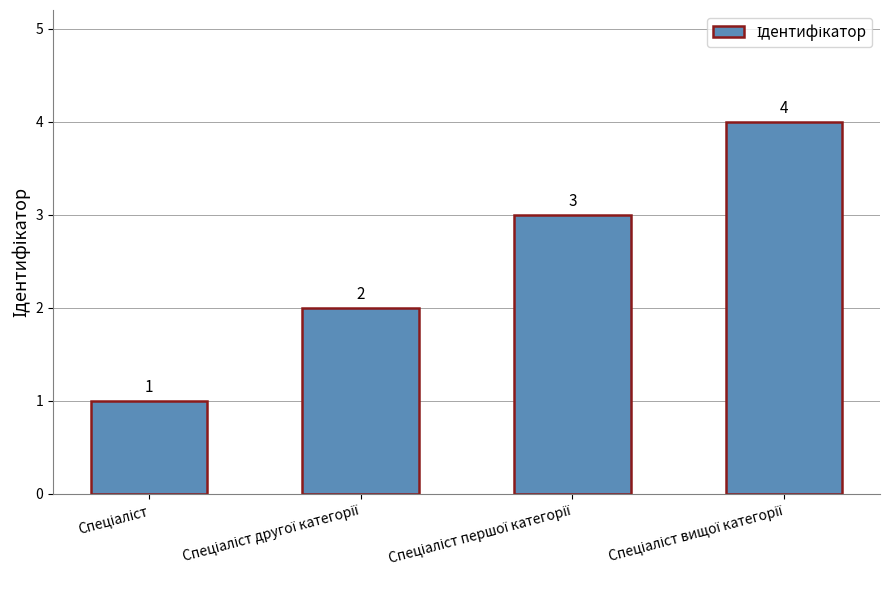

What is the value of the 4th bar from the left?

4